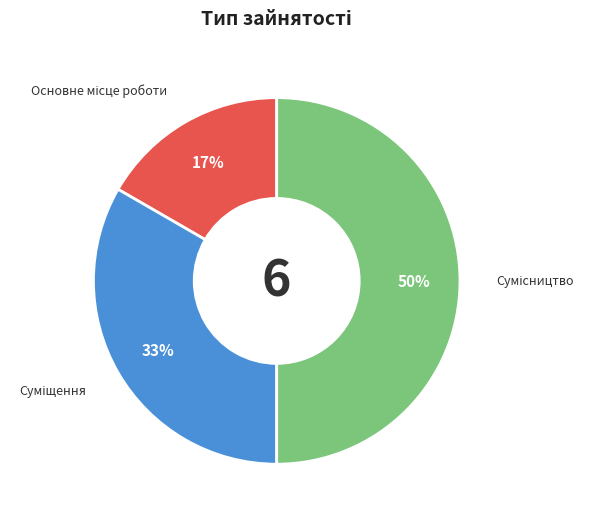

To the nearest percent, what is the average slice percentage?

33%